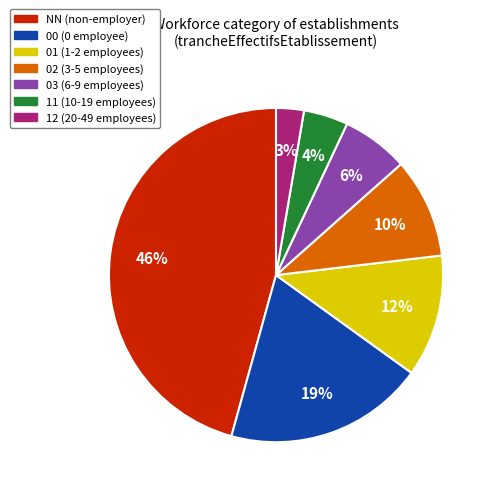

Count the number of slices in the pie.

7